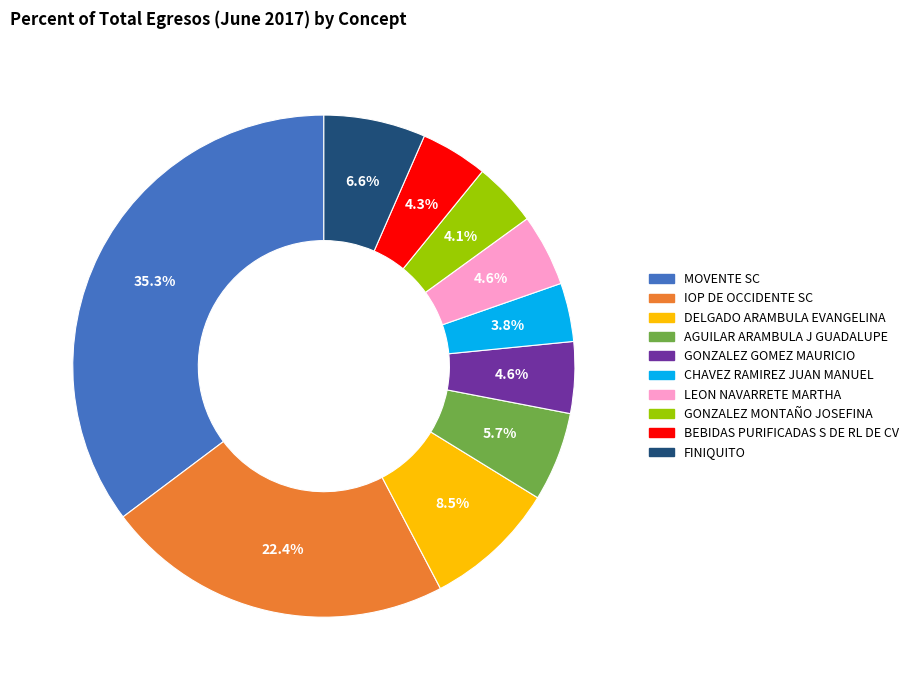

What is the largest slice in the pie chart?

MOVENTE SC